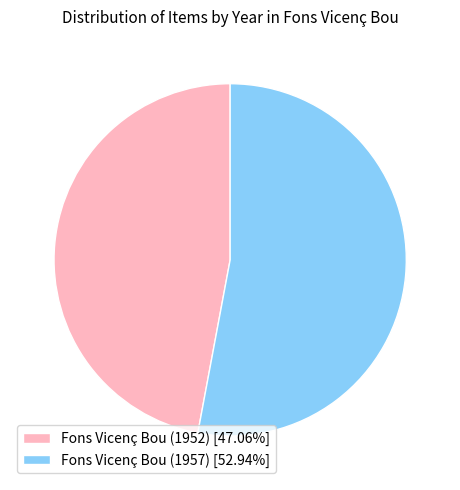

How many segments does this pie chart have?

2